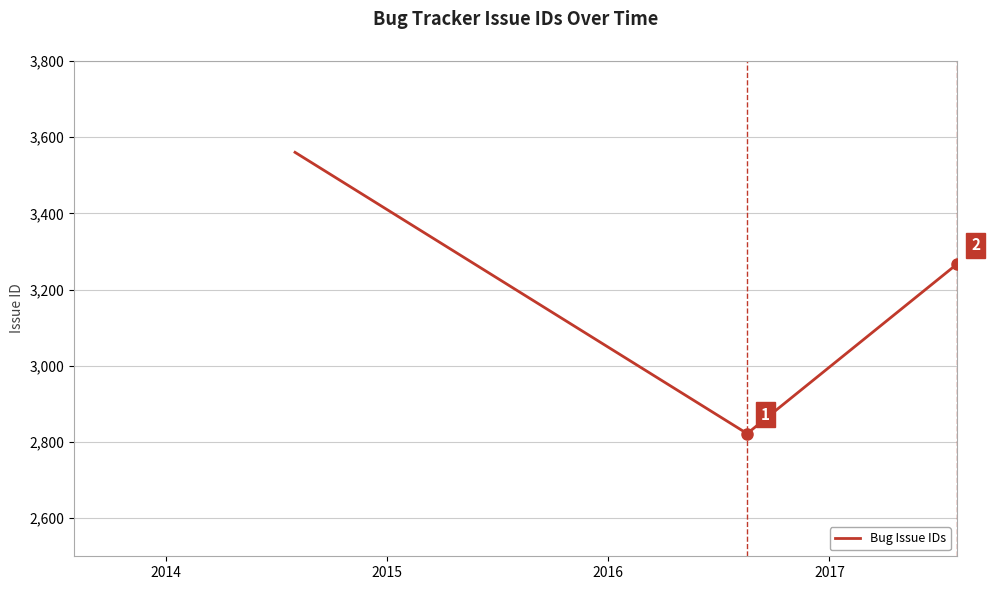

How many categories are shown in the chart?

3